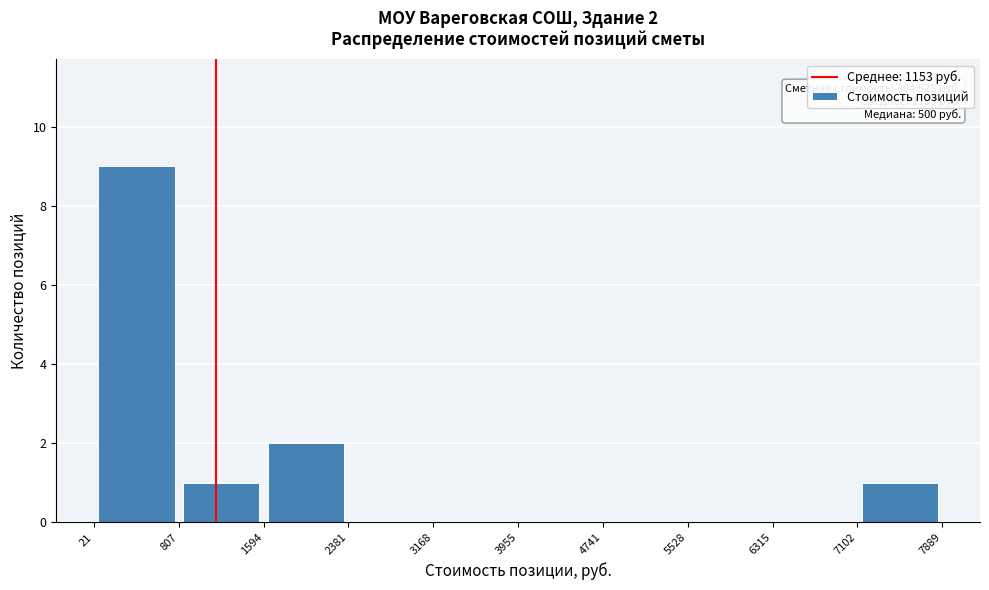

Over which range of the x-axis is the bar tallest?

21 to 807